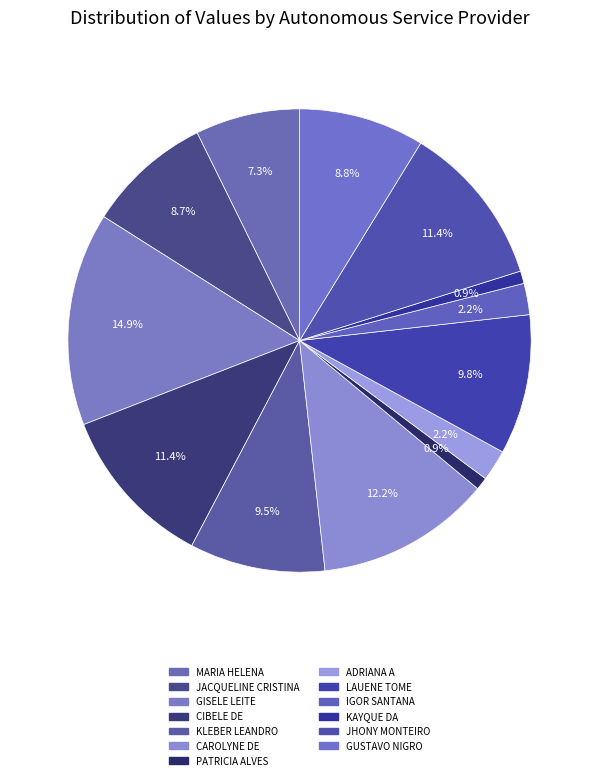

What is the largest slice in the pie chart?

GISELE LEITE DA SILVA